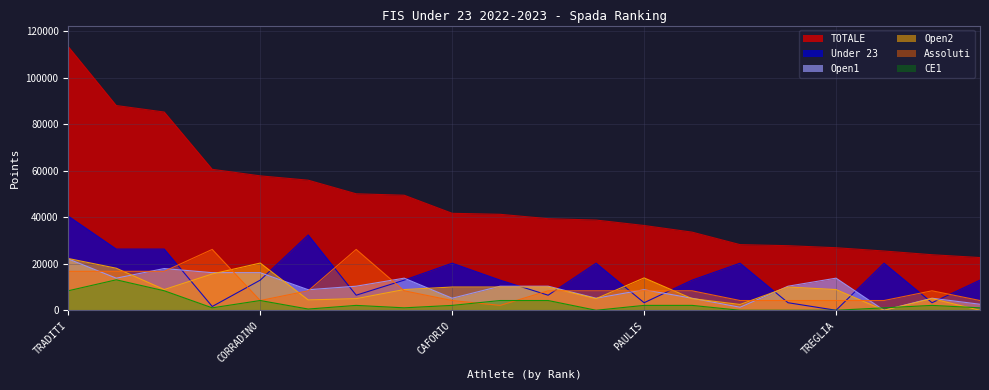

What is the difference between the maximum and minimum values in the Assoluti series?

24081.0